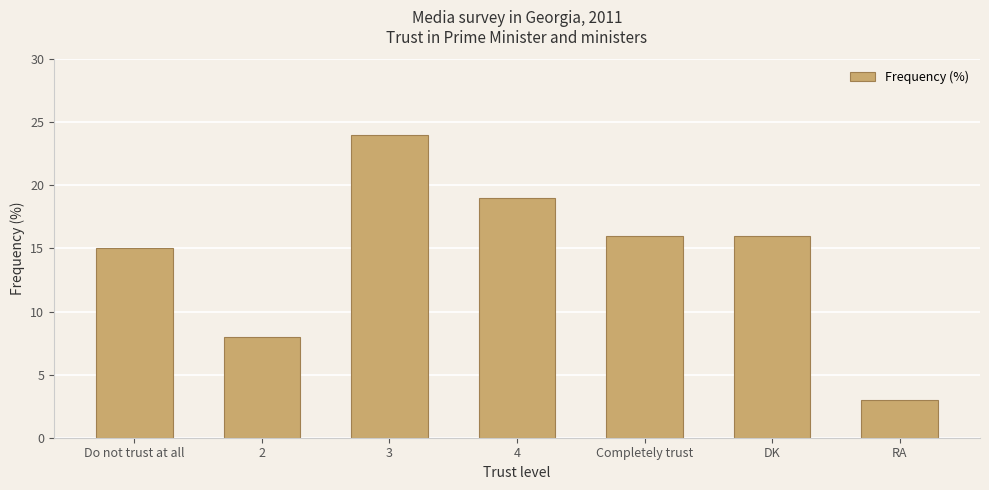

Reading left to right, what are all the values shown in this chart?

Do not trust at all=15	2=8	3=24	4=19	Completely trust=16	DK=16	RA=3